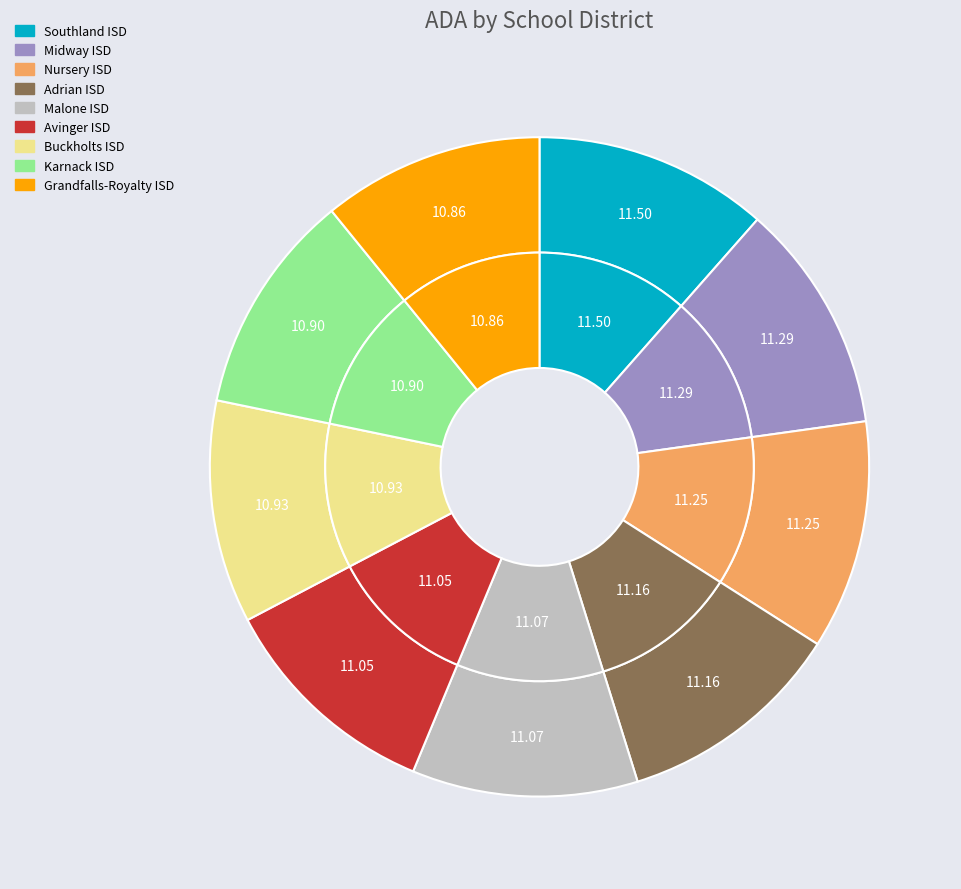

What portion of the pie excludes Adrian ISD?

88.8%